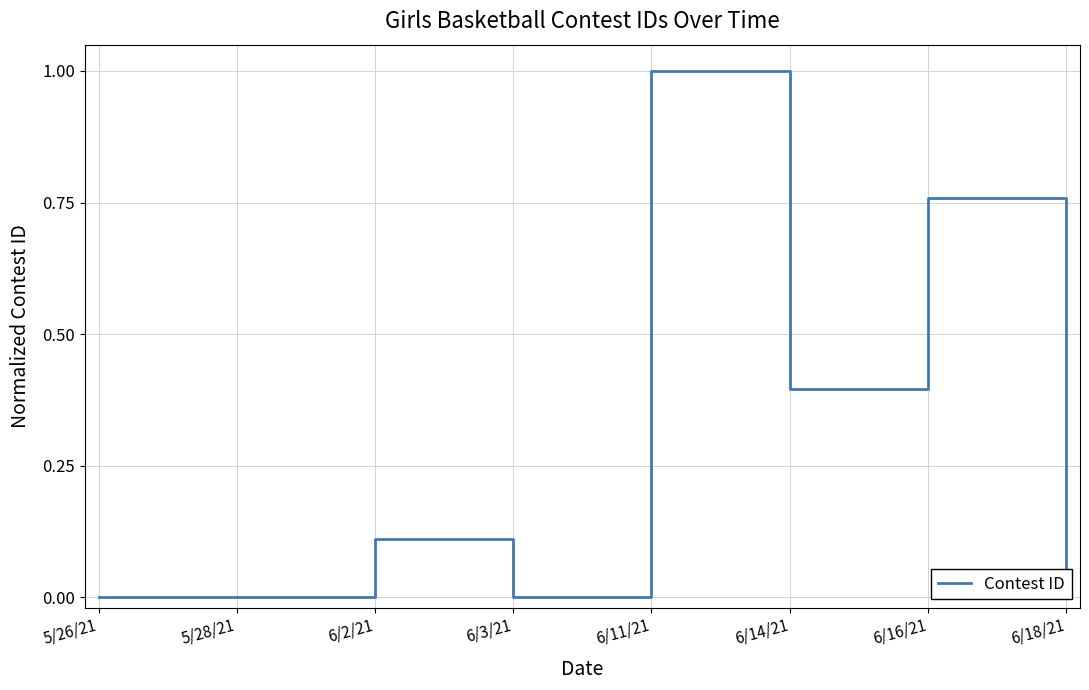

What is the sum of the values at 5/28/21 and 6/11/21?

1.0